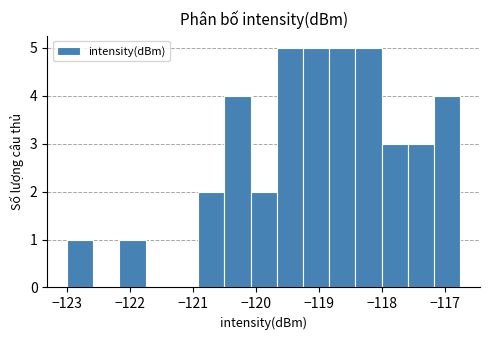

Reading left to right, transcribe this chart: for each bar, give the range it covers on the x-axis and its height. Neither the bar edges nor the heights are printed on the chart, so give them approximately, as read against the axes.

-123.0 to -122.6: 1
-122.6 to -122.2: 0
-122.2 to -121.7: 1
-121.7 to -121.3: 0
-121.3 to -120.9: 0
-120.9 to -120.5: 2
-120.5 to -120.1: 4
-120.1 to -119.7: 2
-119.7 to -119.2: 5
-119.2 to -118.8: 5
-118.8 to -118.4: 5
-118.4 to -118.0: 5
-118.0 to -117.6: 3
-117.6 to -117.2: 3
-117.2 to -116.8: 4